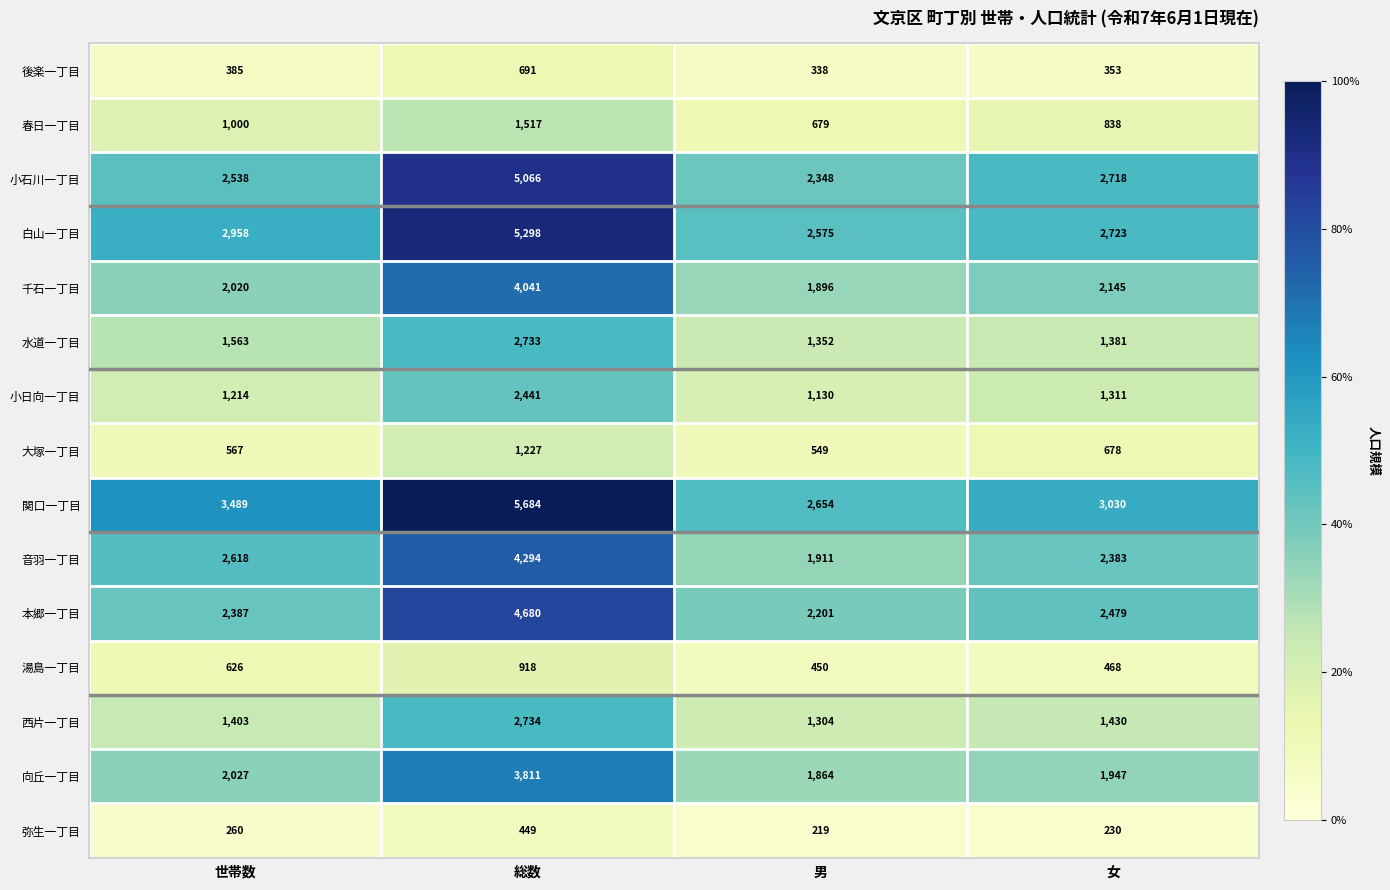

What is the smallest value displayed?

219